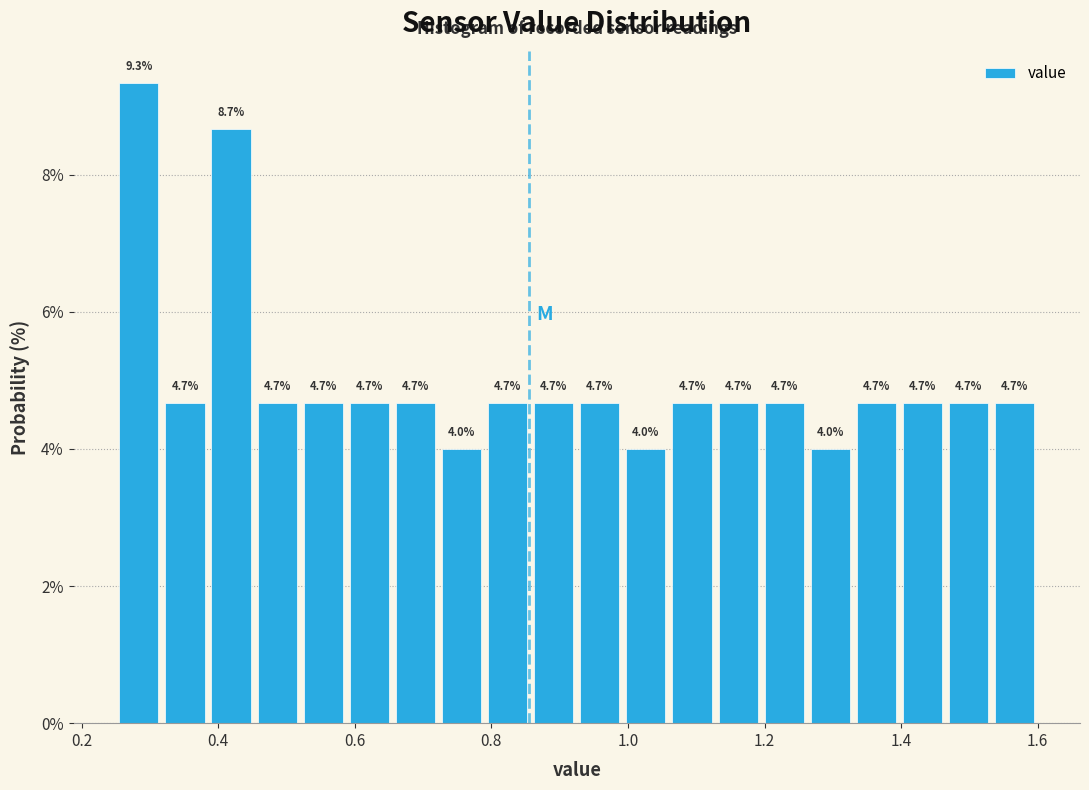

Read against the x-axis, roughly where is the centre of the tallest bar?

0.28